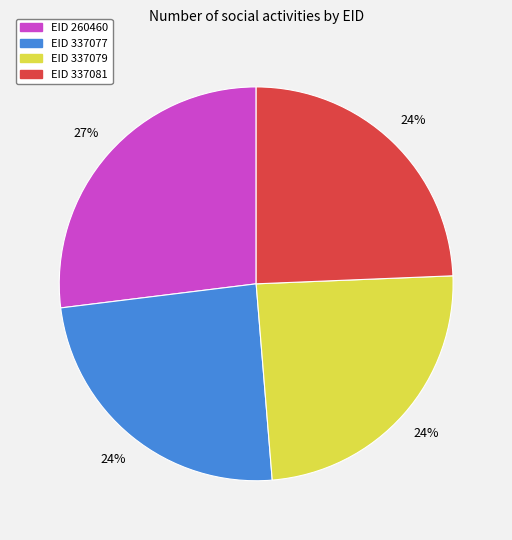

To the nearest percent, what is the difference between the largest and smallest slice percentages?

3%